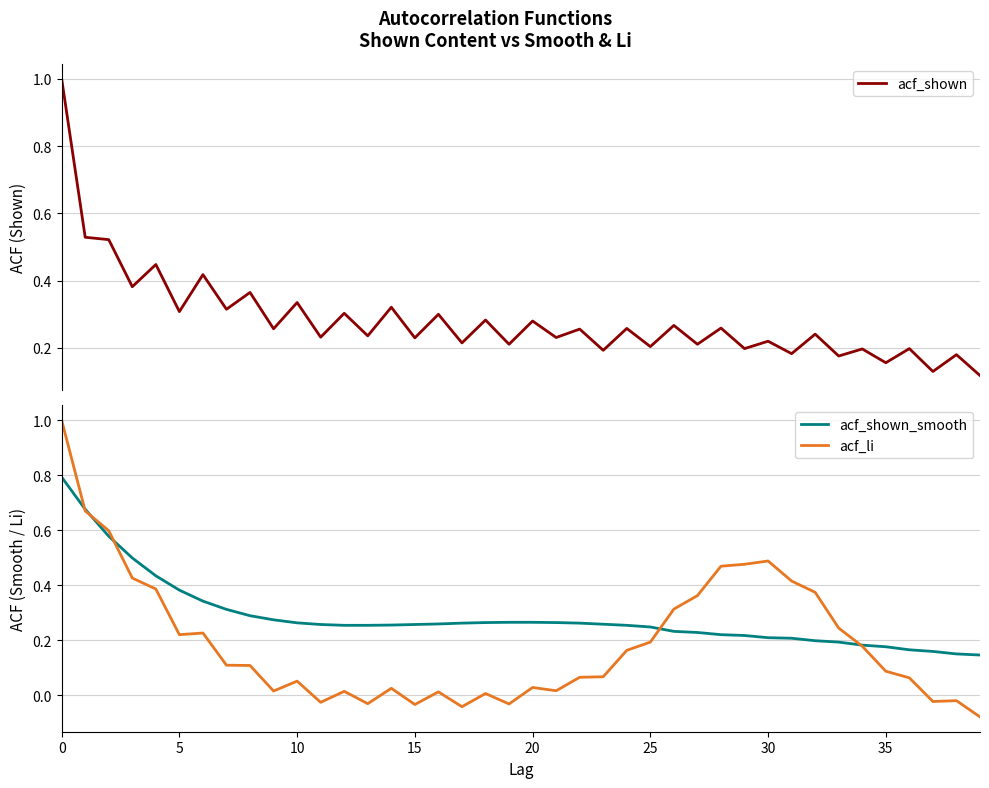

Is it true that acf_shown_smooth equals 0.3 at 30?

False